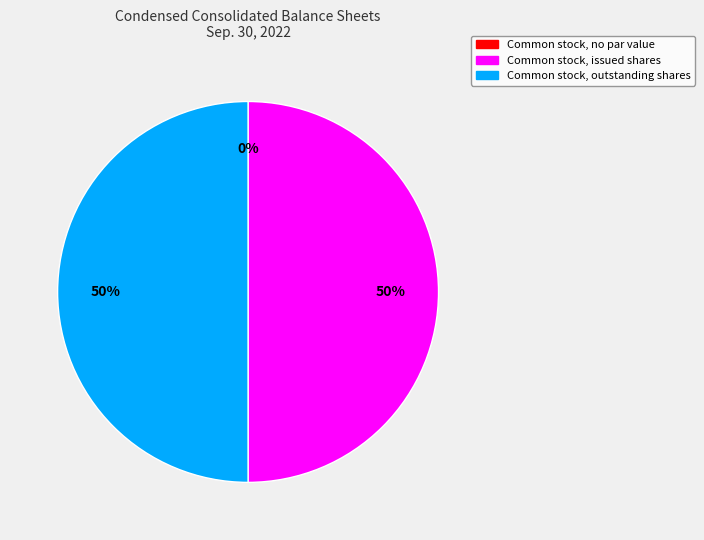

How many slices are in this pie chart?

3